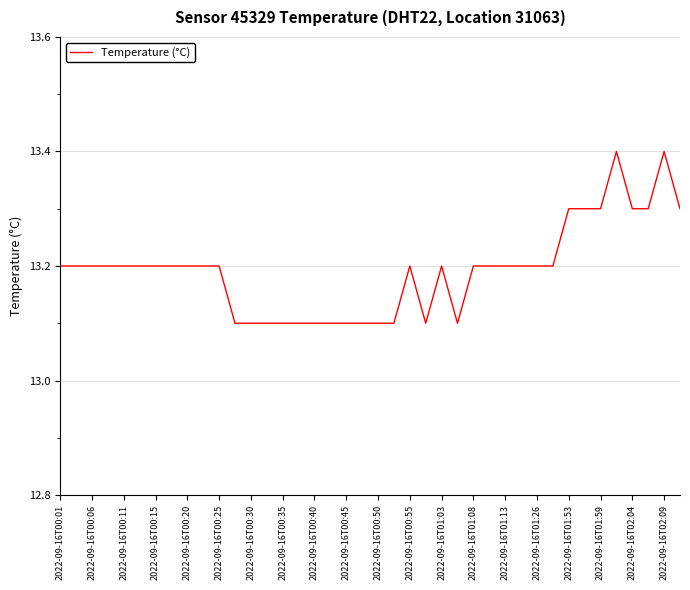

What is the minimum value shown in the chart?

13.1